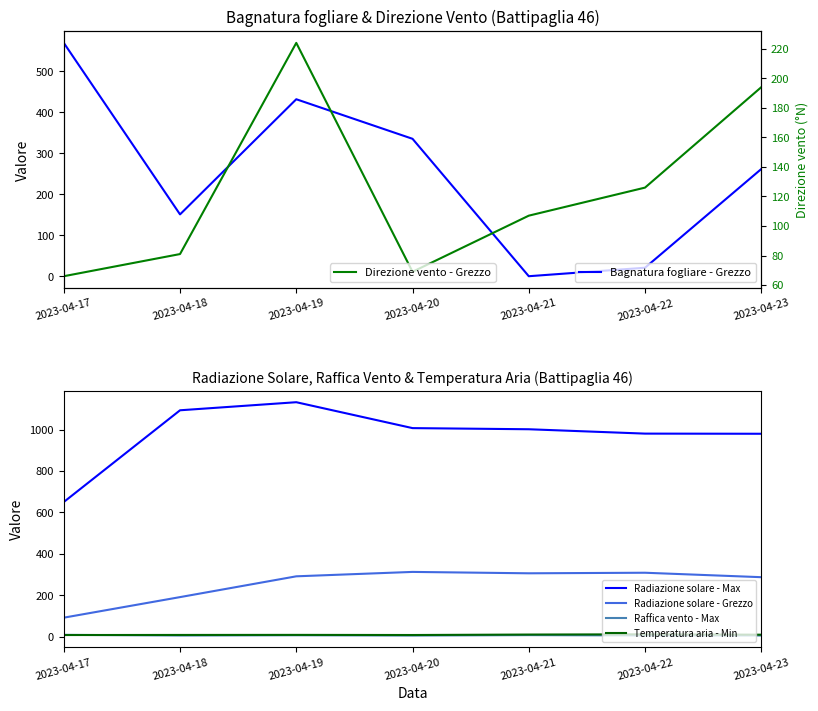

Reading left to right, list all the values displayed in this chart.

Bagnatura fogliare - Grezzo: 569.2	150.8	431.7	335.2	0.0	20.7	261.5
Radiazione solare - Max: 650.7	1094.1	1133.1	1007.9	1002.4	981.3	980.6
Radiazione solare - Grezzo: 91.6	191.0	291.5	312.8	306.1	308.8	287.3
Raffica vento - Max: 8.6	5.3	6.6	5.2	7.3	5.6	5.4
Temperatura aria - Min: 7.7	8.1	8.4	7.8	10.0	11.1	9.3
Direzione vento - Grezzo: 66.0	81.0	224.0	69.0	107.0	126.0	194.0